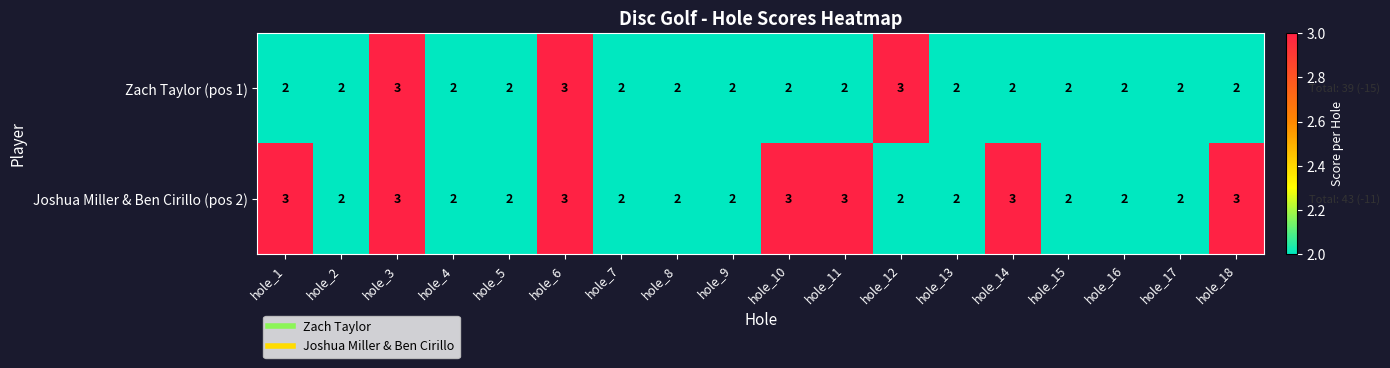

What is the highest value of the Joshua Miller & Ben Cirillo (pos 2) series?

3